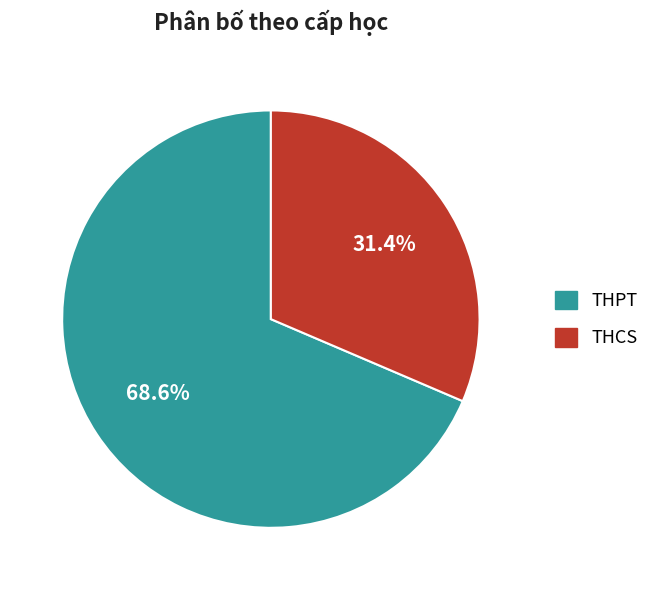

Count the number of slices in the pie.

2